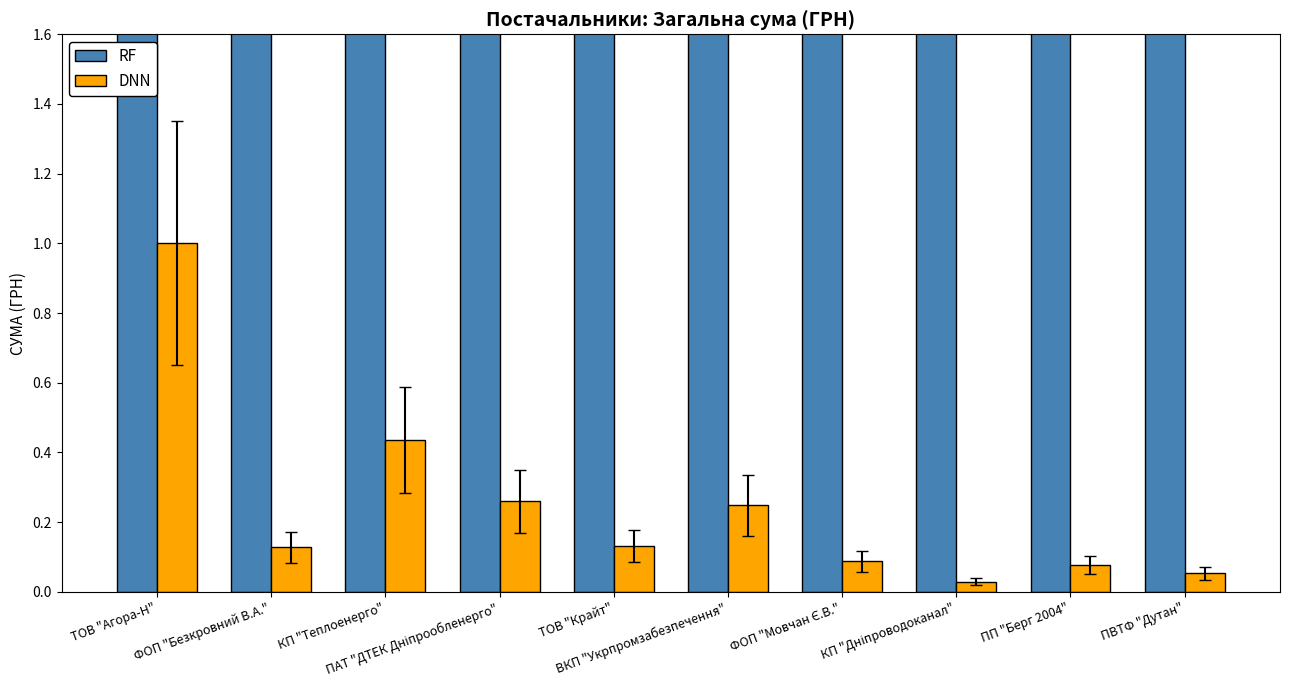

What is the sum of all DNN values?

2.4